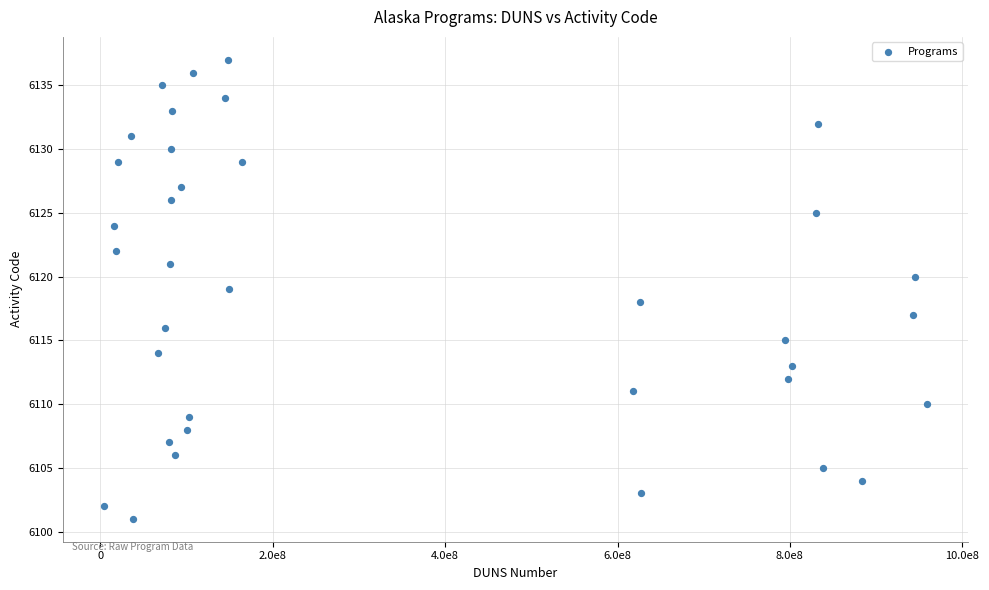

What is the range of Y values (max minus min)?

36